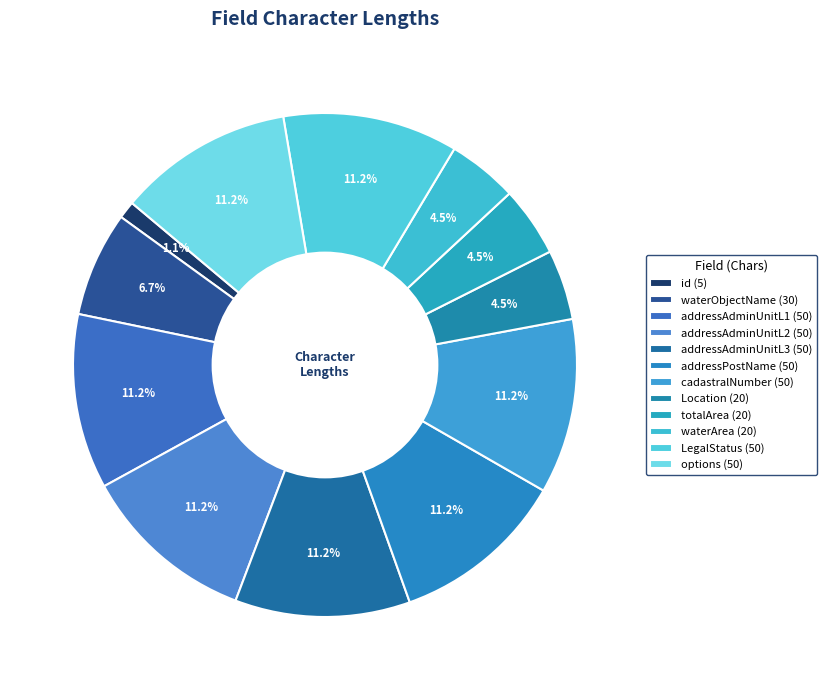

What percentage is NOT represented by Location?

95.5%